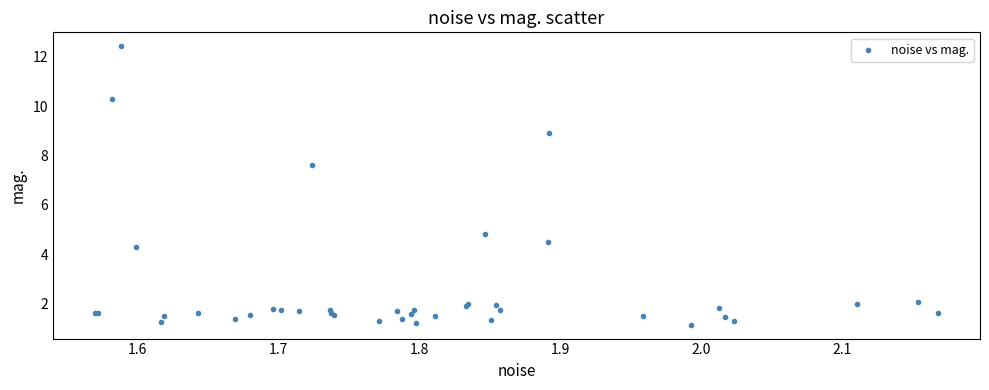

What Y value in the scatter plot is closest to 6?

4.8